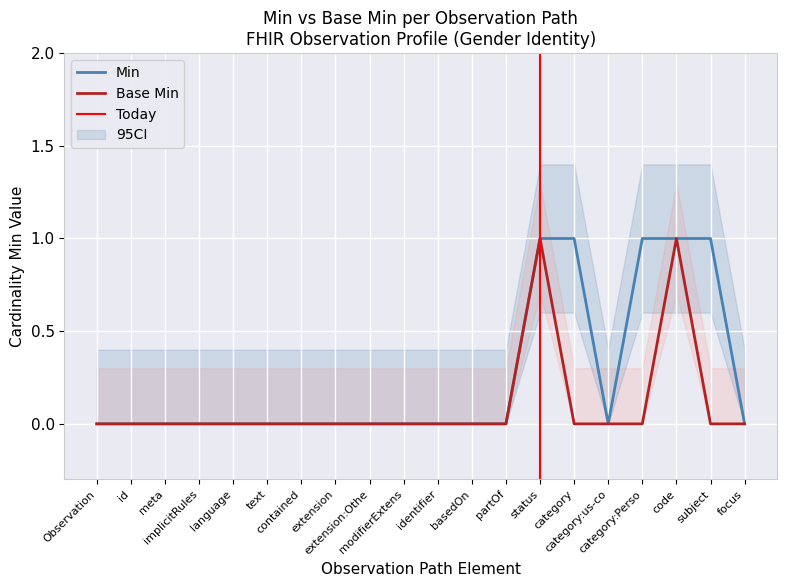

Which series has the largest total across all categories?

Min